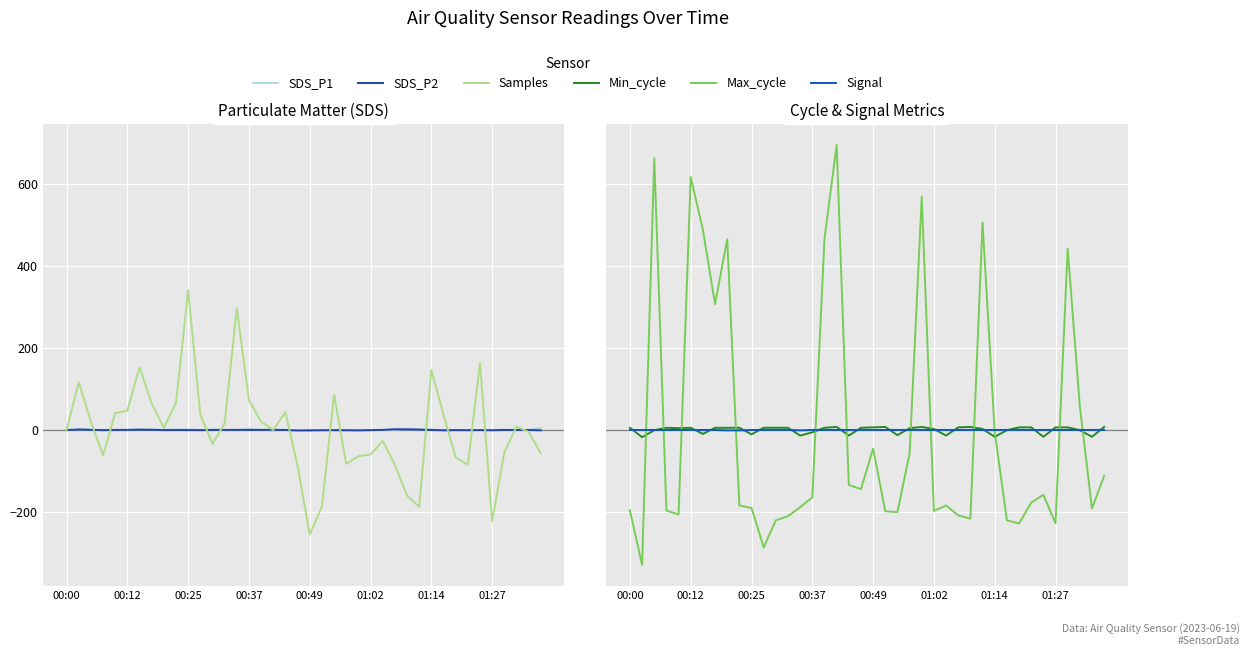

Reading left to right, list all the values displayed in this chart.

SDS_P1: -1.5	1.7	1.3	-2.0	-0.6	-0.4	2.3	1.3	0.2	1.7	1.5	-0.2	1.3	-0.5	-0.5	1.4	0.3	-1.1	0.6	-1.8	-2.2	-0.4	-1.3	-1.9	-2.4	-0.1	-0.2	0.6	1.8	1.0	1.8	-3.0	-1.4	-1.9	-0.8	-1.0	1.0	-0.9	0.4	4.8
SDS_P2: -0.1	1.2	0.4	-0.3	0.2	0.3	0.8	0.5	-0.2	-0.1	-0.2	-0.4	0.2	0.2	0.3	0.4	0.2	0.5	-0.0	-1.1	-0.8	-0.6	-0.3	-0.5	-0.8	-0.3	0.3	1.8	1.6	1.1	-0.0	-0.6	-0.2	-0.4	-0.2	-0.6	0.1	0.1	-0.0	-0.7
Samples: 0.2	116.2	20.2	-61.8	41.2	47.2	153.2	64.2	5.2	66.2	340.2	37.2	-33.8	16.2	297.2	72.2	20.2	0.2	43.2	-87.8	-254.8	-186.8	86.2	-82.8	-63.8	-59.8	-26.8	-84.8	-159.8	-187.8	146.2	37.2	-66.8	-84.8	163.2	-222.8	-54.8	8.2	-4.8	-56.8
Min_cycle: 5.4	-17.6	-0.6	5.4	4.4	5.4	-9.6	5.4	5.4	5.4	-10.6	5.4	5.4	5.4	-13.6	-5.6	5.4	7.4	-13.6	5.4	6.4	7.4	-12.6	4.4	7.4	2.4	-13.6	6.4	7.4	2.4	-16.6	-0.6	6.4	6.4	-16.6	6.4	6.4	-0.6	-16.6	7.4
Max_cycle: -196.2	-329.2	662.8	-196.2	-206.2	616.8	487.8	306.8	464.8	-184.2	-190.2	-286.2	-220.2	-210.2	-188.2	-164.2	465.8	694.8	-134.2	-144.2	-45.2	-198.2	-200.2	-57.2	568.8	-197.2	-184.2	-208.2	-216.2	505.8	-4.2	-220.2	-228.2	-177.2	-158.2	-227.2	441.8	57.8	-191.2	-112.2
Signal: 0.1	0.1	0.1	0.1	0.1	0.1	0.1	0.1	-0.9	-0.9	0.1	0.1	0.1	0.1	-0.9	0.1	0.1	0.1	0.1	0.1	0.1	0.1	0.1	0.1	0.1	0.1	0.1	0.1	0.1	0.1	0.1	0.1	0.1	0.1	0.1	0.1	0.1	0.1	0.1	0.1